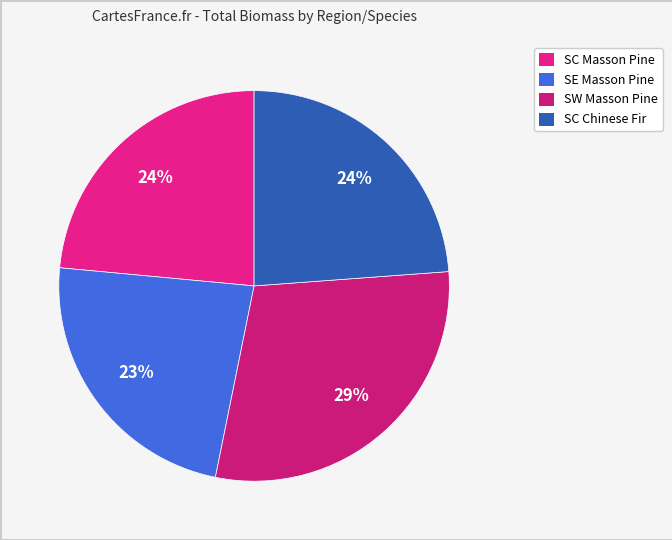

Is it true that SC Masson Pine is 24% of the pie?

True